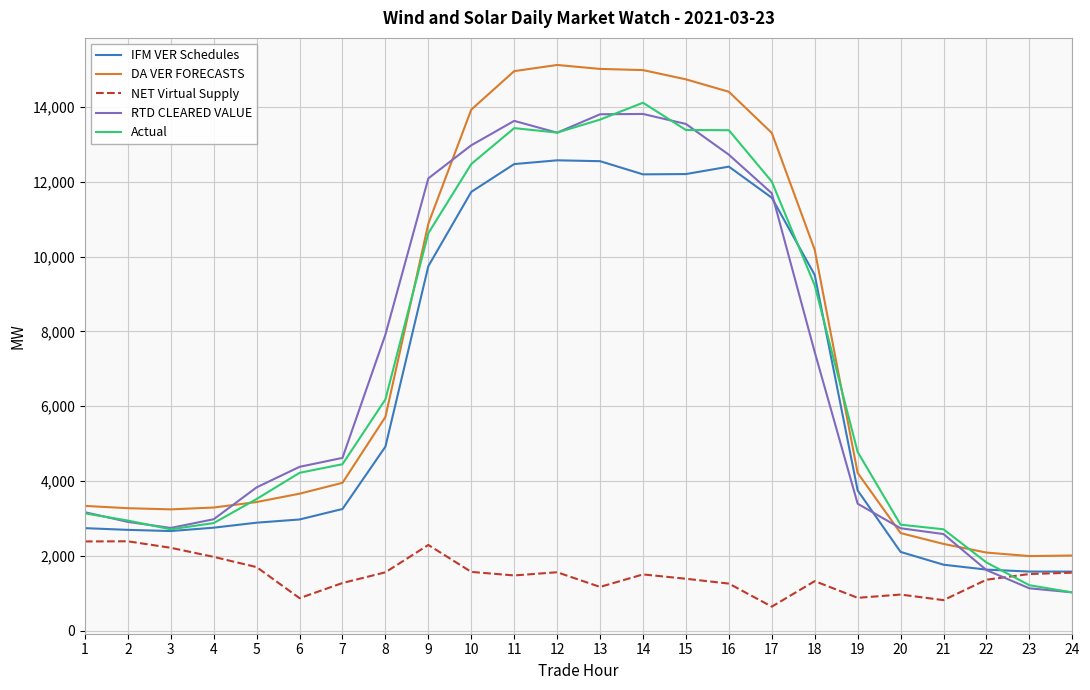

What is the total value across all series at 11?

55979.2